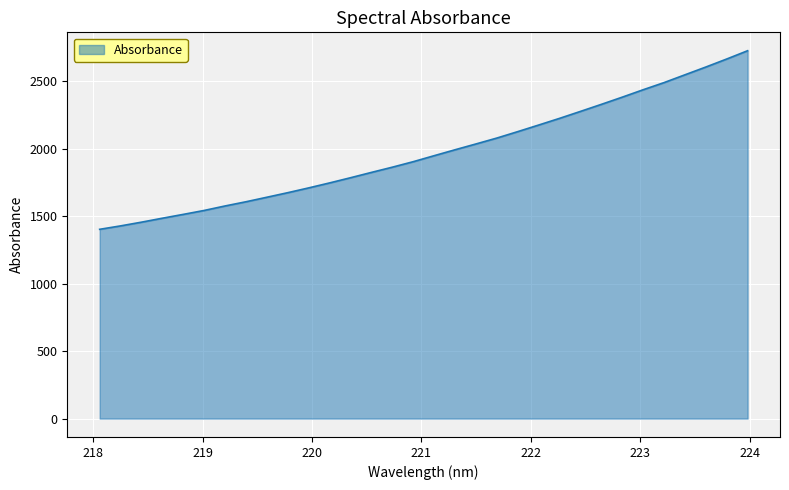

What is the smallest value displayed?

1402.2